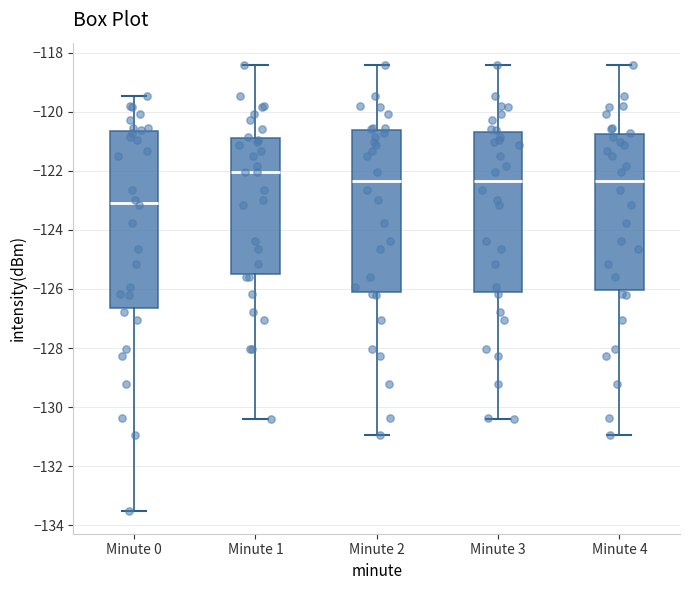

Reading left to right, read every box against the y-axis: the position of its median line, the range the box covers, and the ends of its whiskers. The values are not printed on the chart, so give them approximately, as read against the axis.

Minute 0: median -123.0, box -126.6 to -120.6, whiskers -133.6 to -119.4
Minute 1: median -122.0, box -125.4 to -120.8, whiskers -130.4 to -118.4
Minute 2: median -122.4, box -126.2 to -120.6, whiskers -131.0 to -118.4
Minute 3: median -122.4, box -126.2 to -120.6, whiskers -130.4 to -118.4
Minute 4: median -122.4, box -126.0 to -120.8, whiskers -131.0 to -118.4